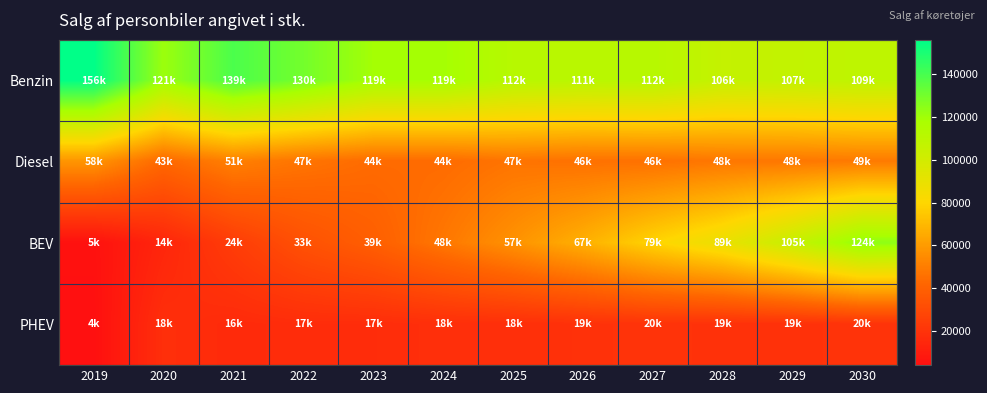

Which label corresponds to the largest value in the chart?

2019